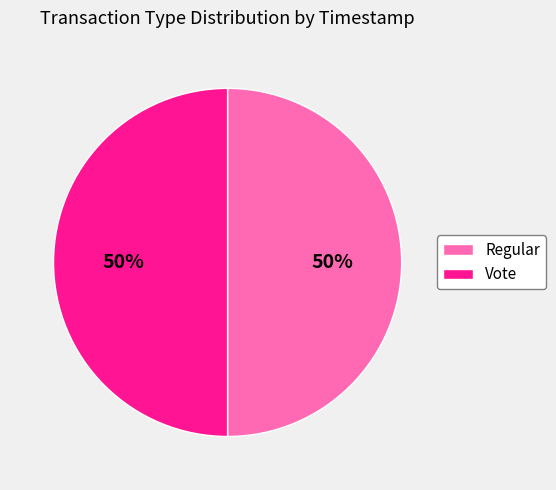

To the nearest percent, what is the combined percentage of Vote and Regular?

100%